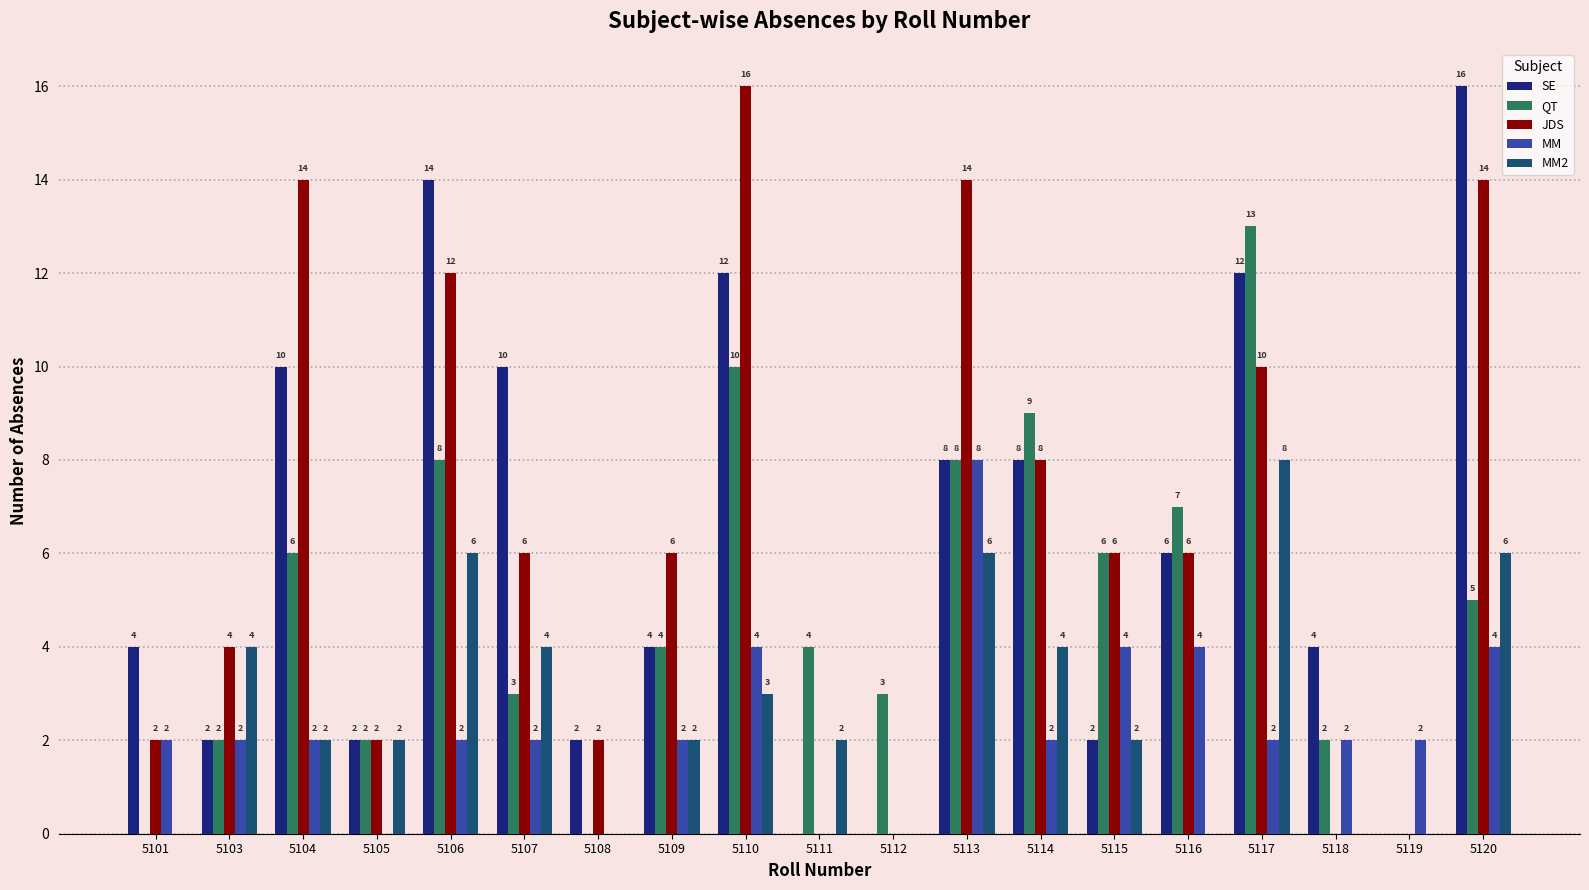

What is the sum of all MM values?

44